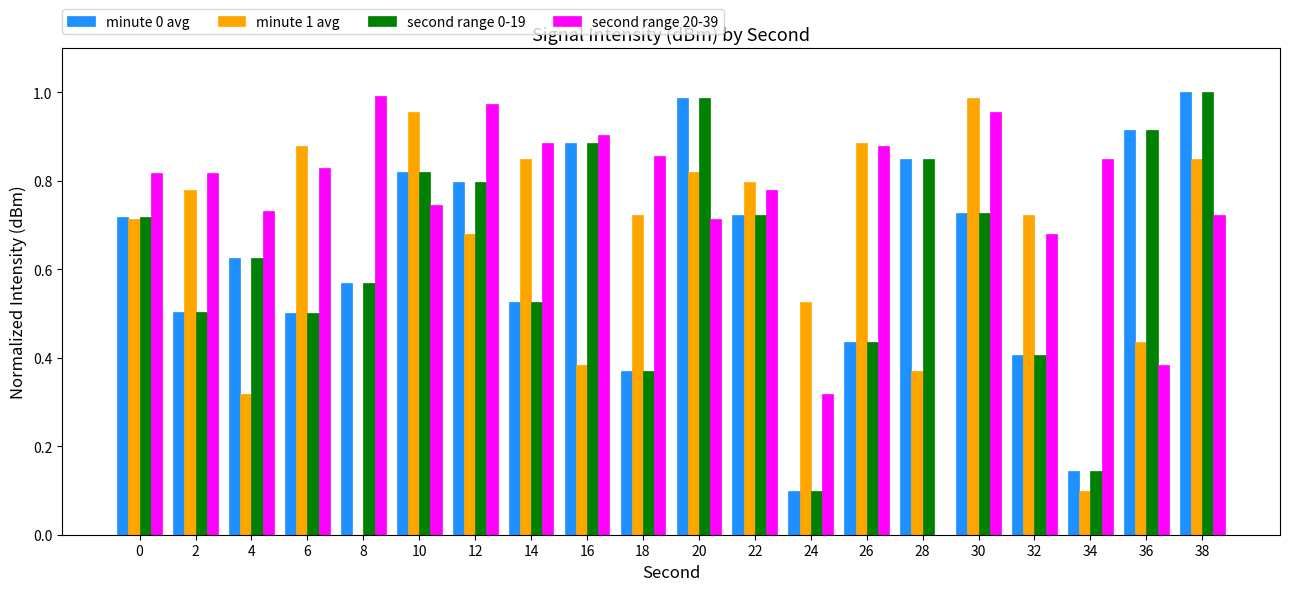

Where is second range 20-39 nearest to the value 0?

28